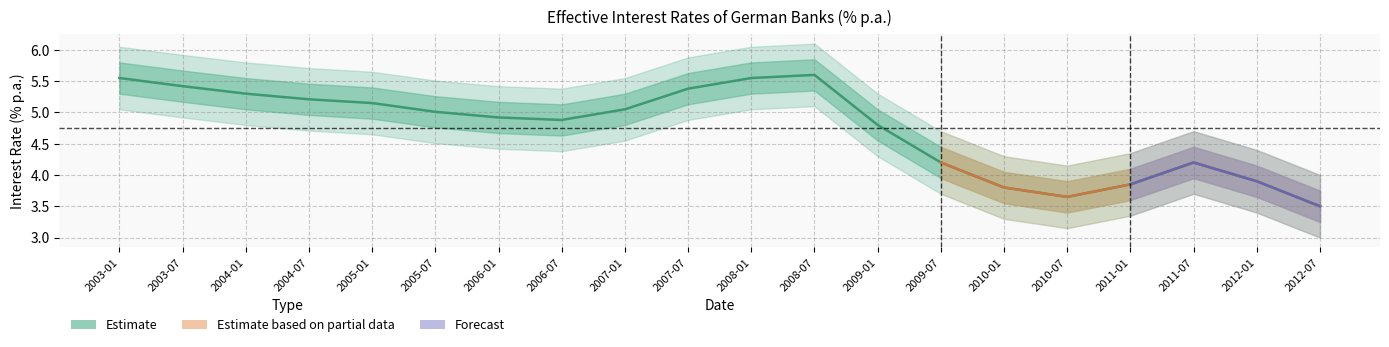

Rank the categories by value from highest to lowest.

2008-07, 2003-01, 2008-01, 2003-07, 2007-07, 2004-01, 2004-07, 2005-01, 2007-01, 2005-07, 2006-01, 2006-07, 2009-01, 2009-07, 2011-07, 2012-01, 2011-01, 2010-01, 2010-07, 2012-07